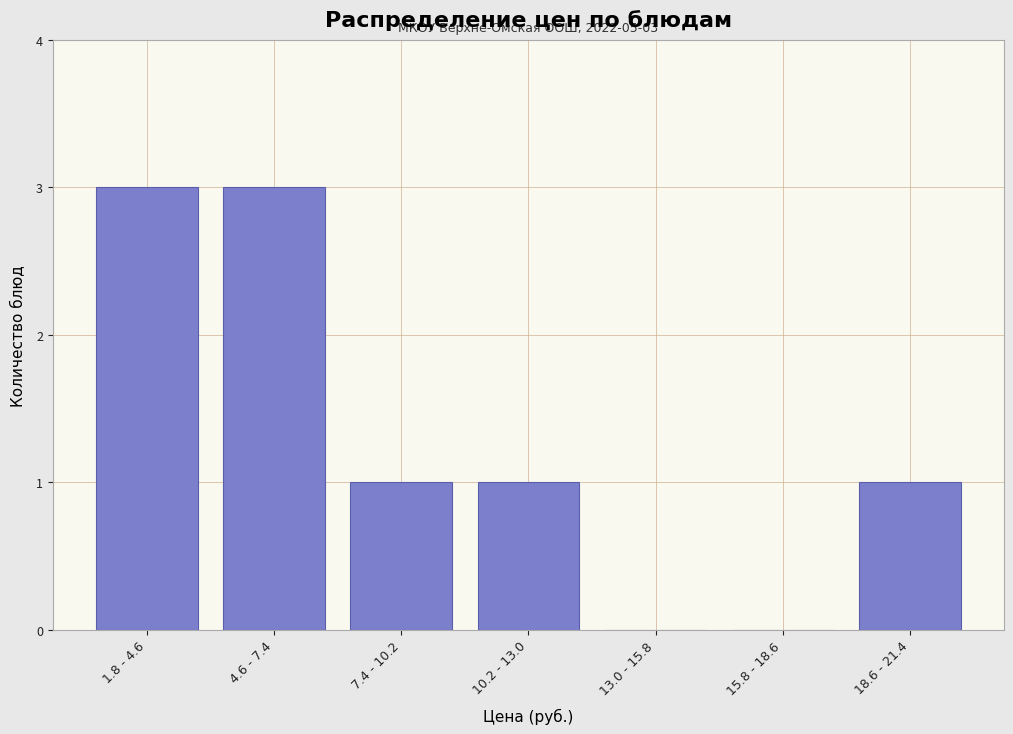

Reading right to left, list all the values displayed in this chart.

18.6 - 21.4=1	15.8 - 18.6=0	13.0 - 15.8=0	10.2 - 13.0=1	7.4 - 10.2=1	4.6 - 7.4=3	1.8 - 4.6=3